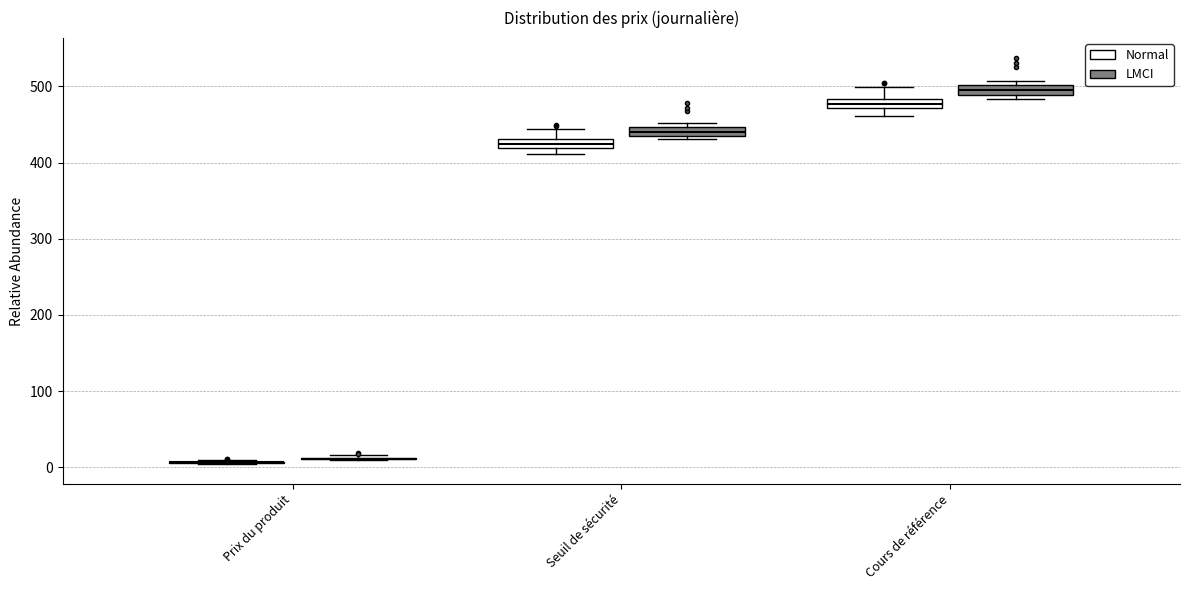

Where is the upper edge of the box for Cours de référence (LMCI) on the y-axis? The values are not printed on the chart, so give them approximately, as read against the axis.

500